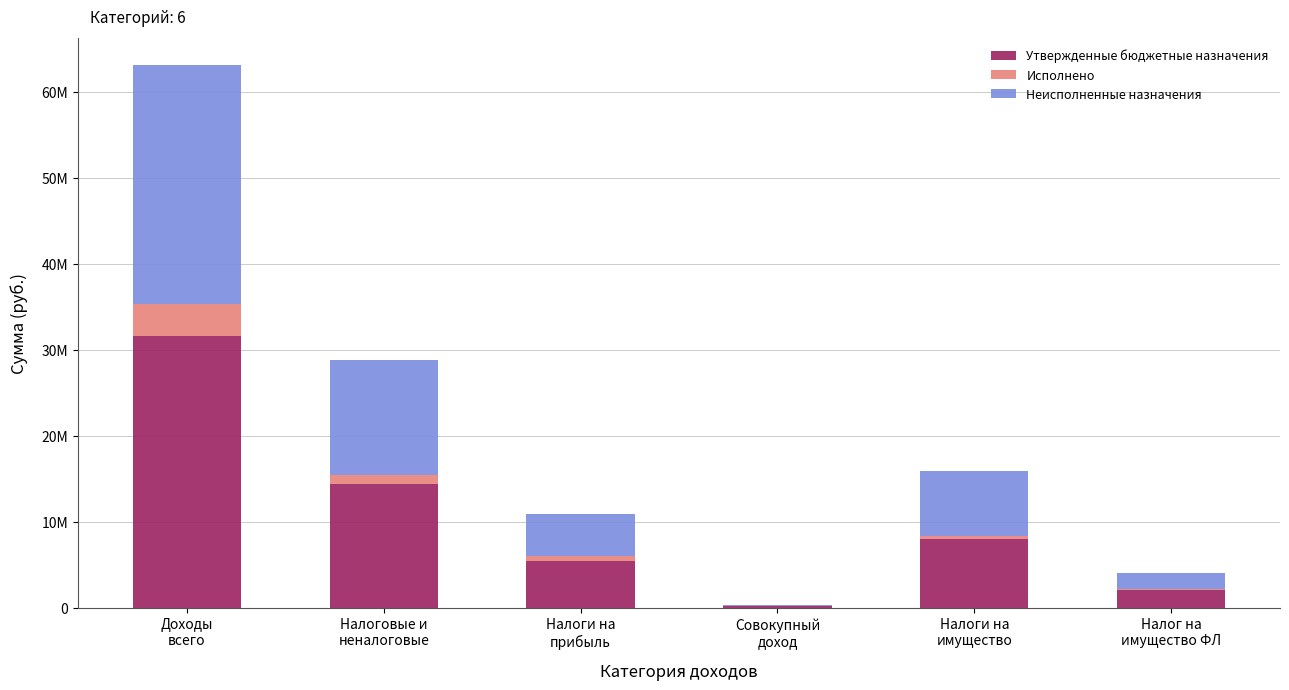

Which category has the highest value in the Утвержденные бюджетные назначения series?

Доходы
всего